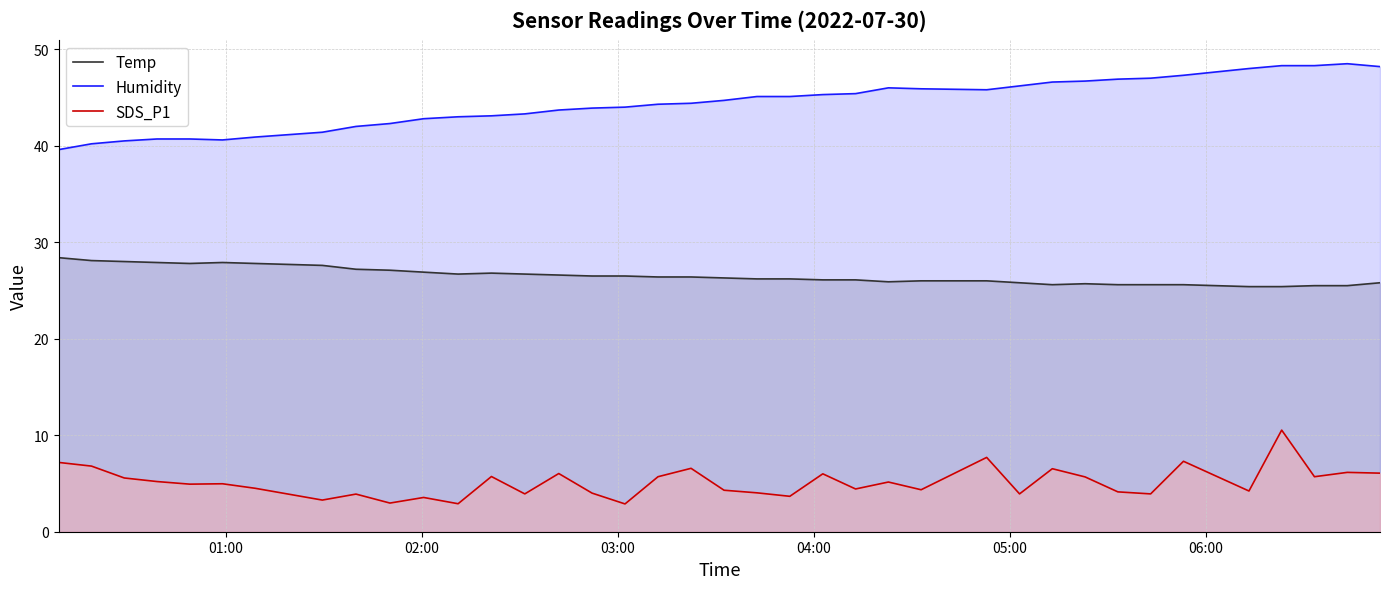

In Humidity, how many points are higher than both neighbors (excluding endpoints)?

2